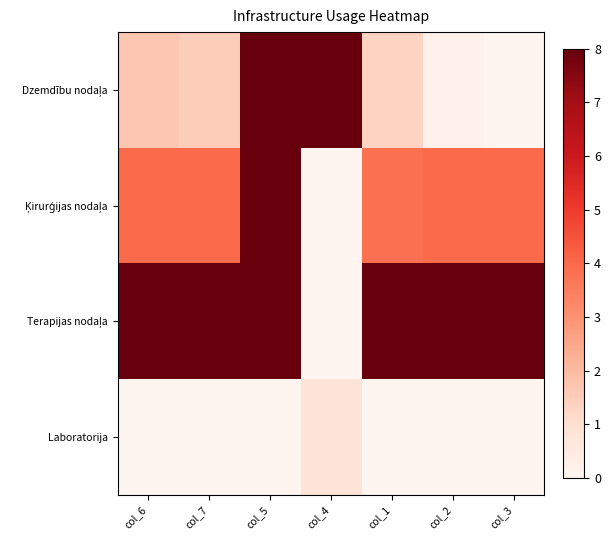

What is the difference between the highest and lowest values at col_7?

8.0